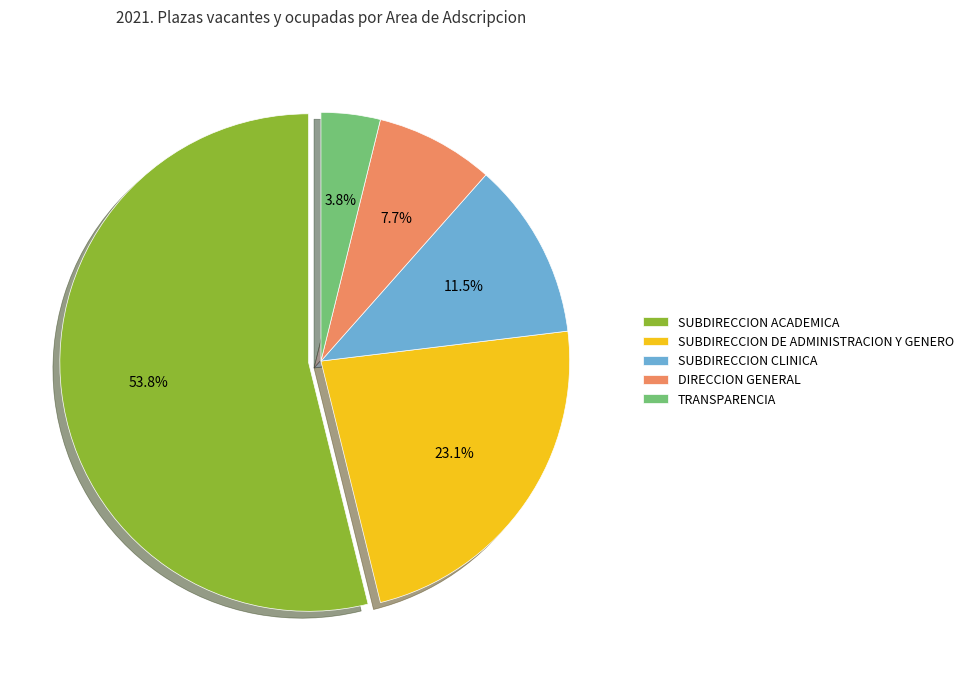

Combined, what portion of the pie is SUBDIRECCION DE ADMINISTRACION Y GENERO and TRANSPARENCIA?

26.9%